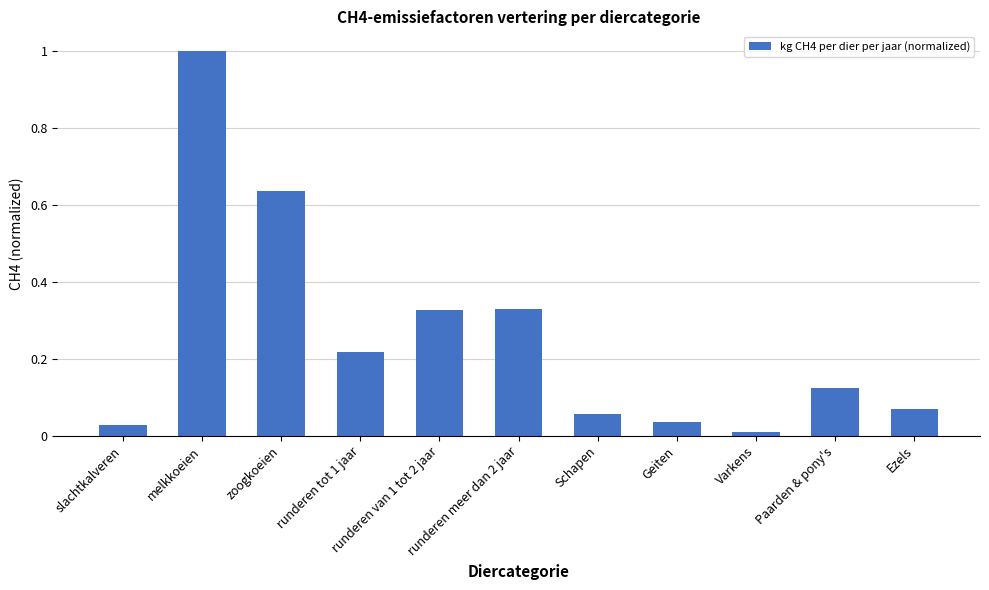

What position from the right is Ezels?

1